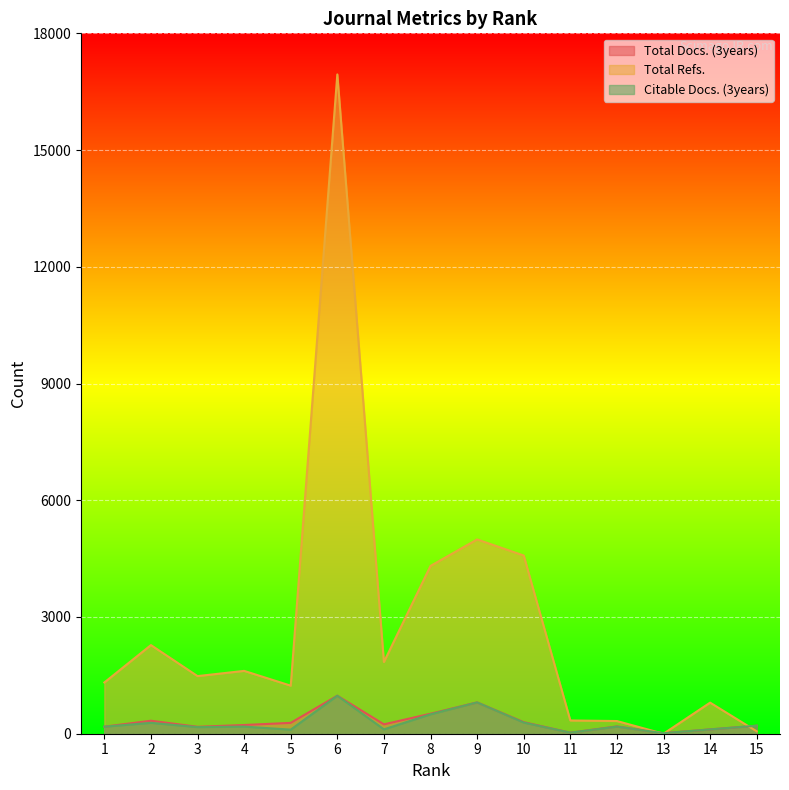

What is the spread (max minus min) of values at 2?

1998